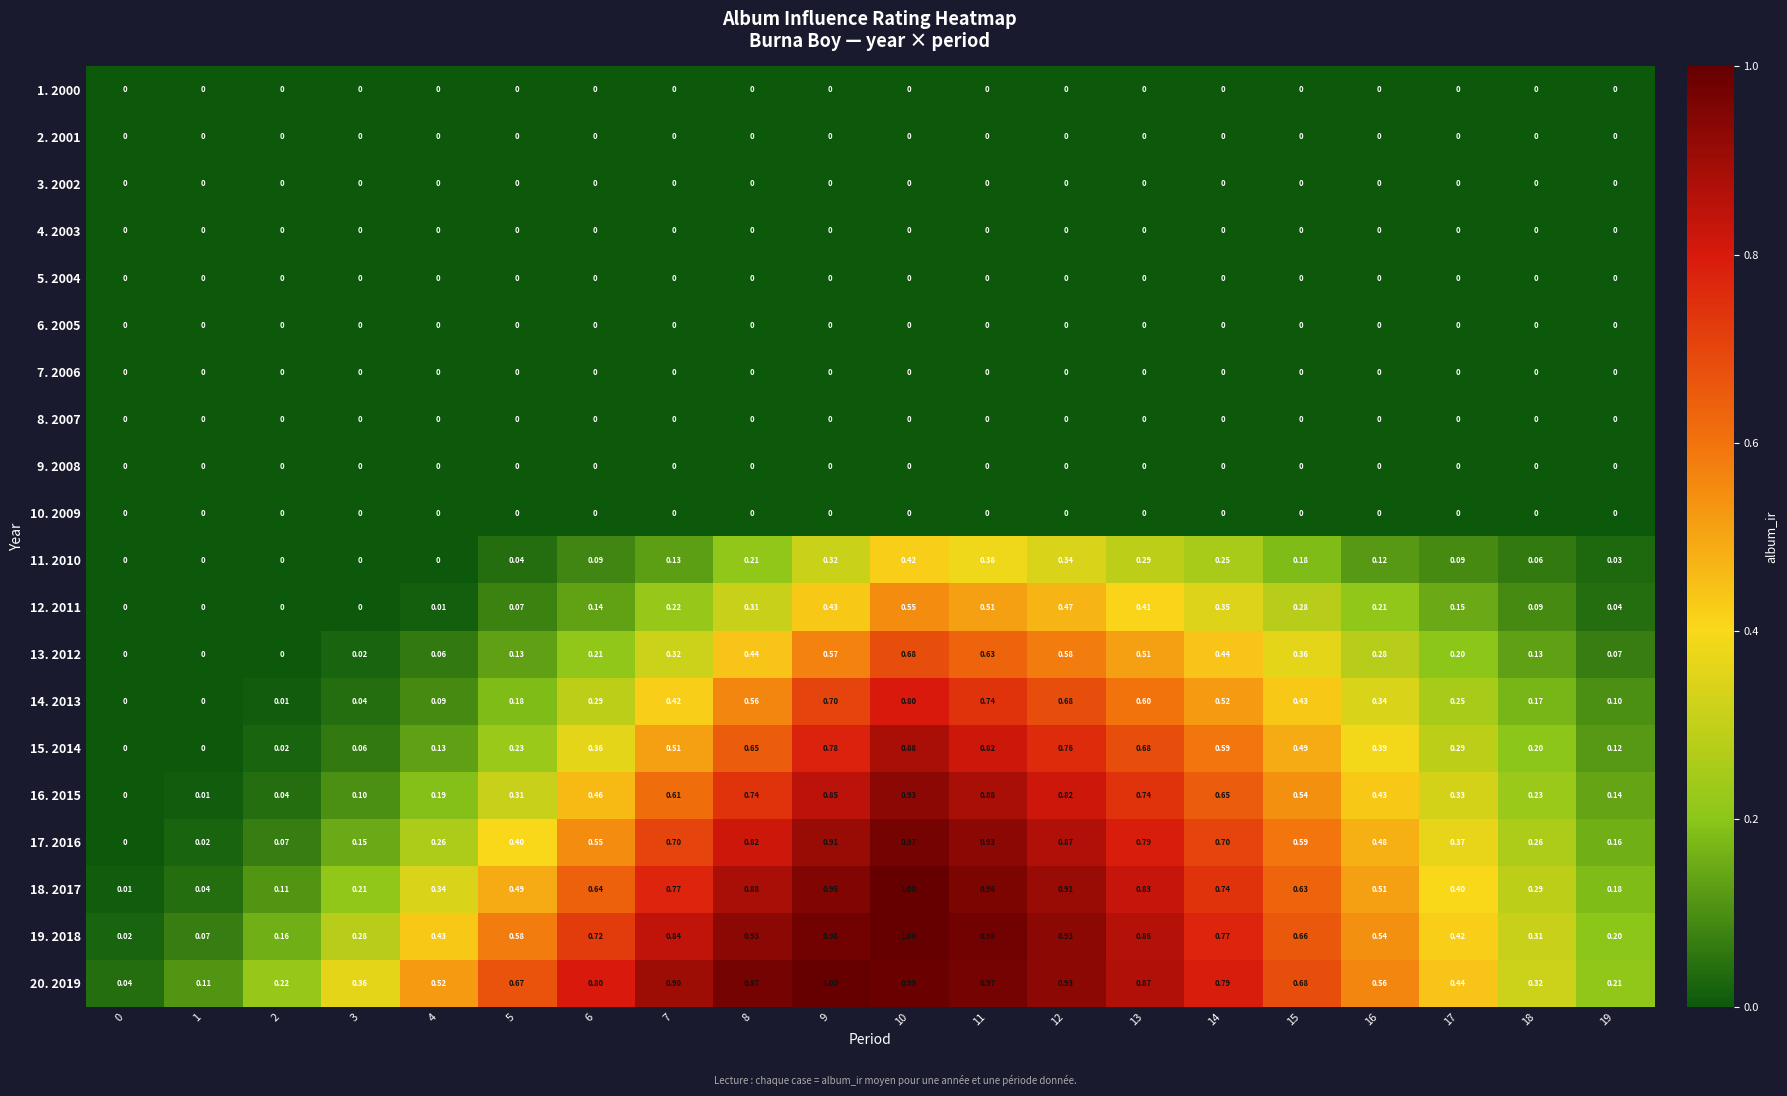

Which series has the widest spread of values?

18. 2017